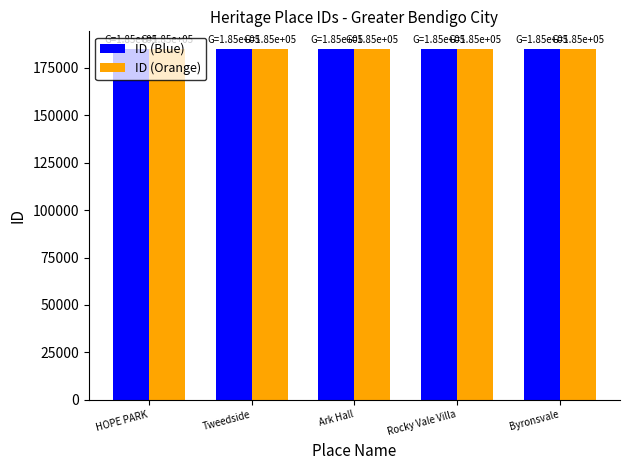

True or false: ID (Blue) has a value of 294853 at Byronsvale.

False